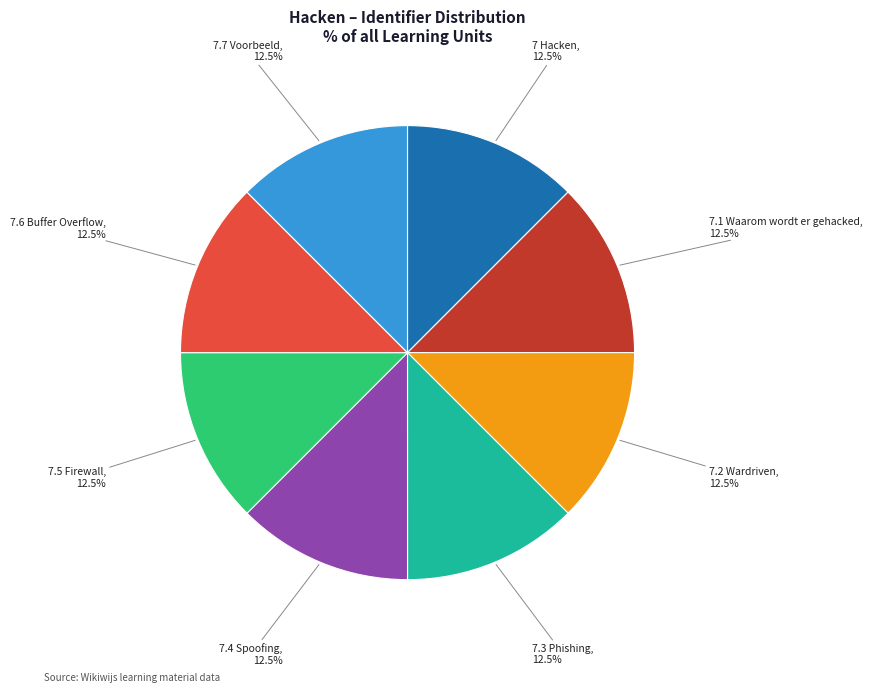

Combined, do 7.2 Wardriven and 7.4 Spoofing account for over 50%?

No